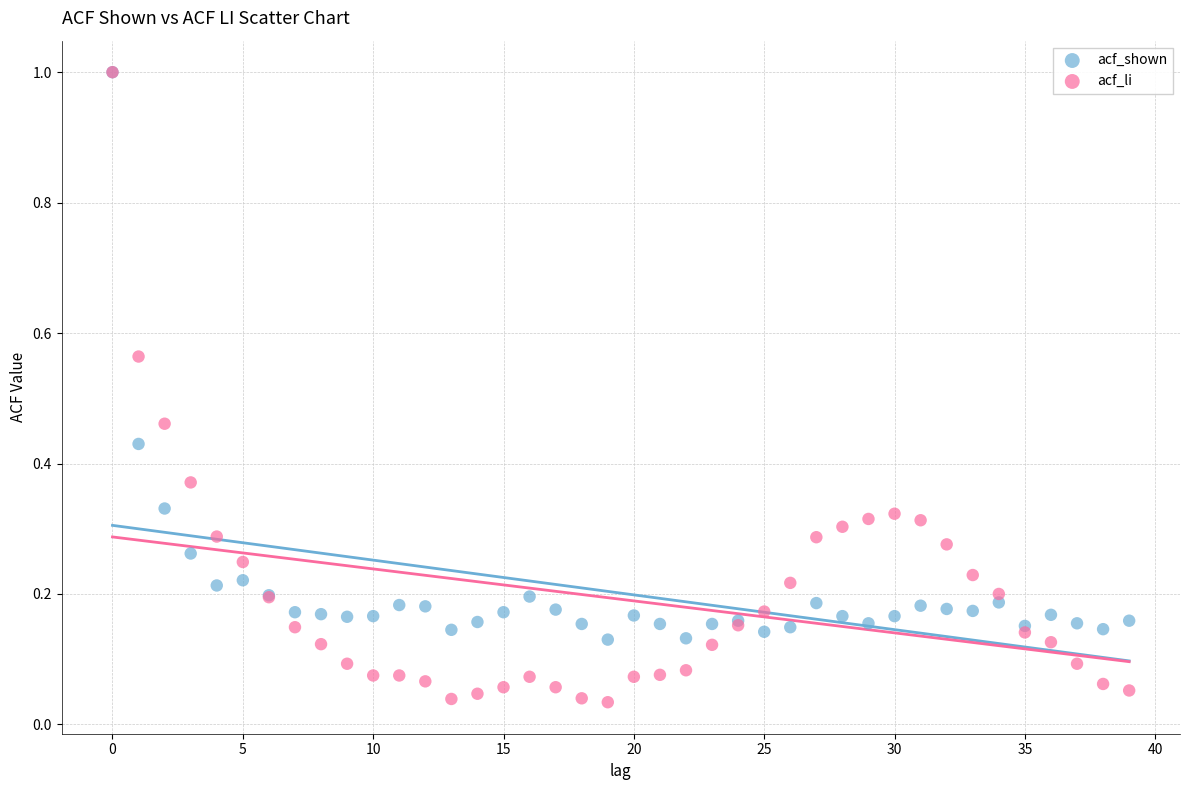

Which series has the largest Y range (max minus min)?

acf_li